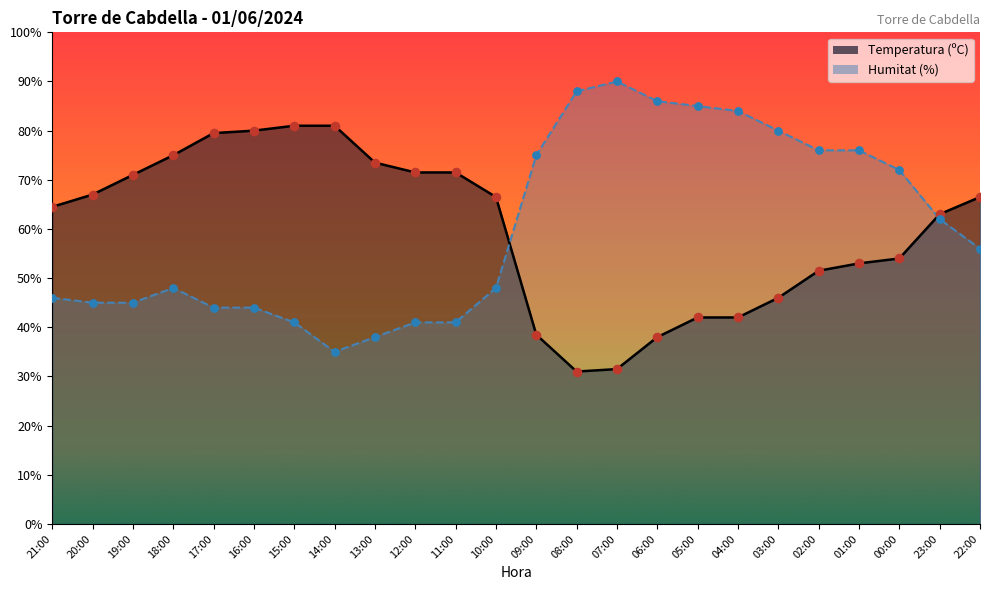

Which series has the largest Y range (max minus min)?

Humitat (%)